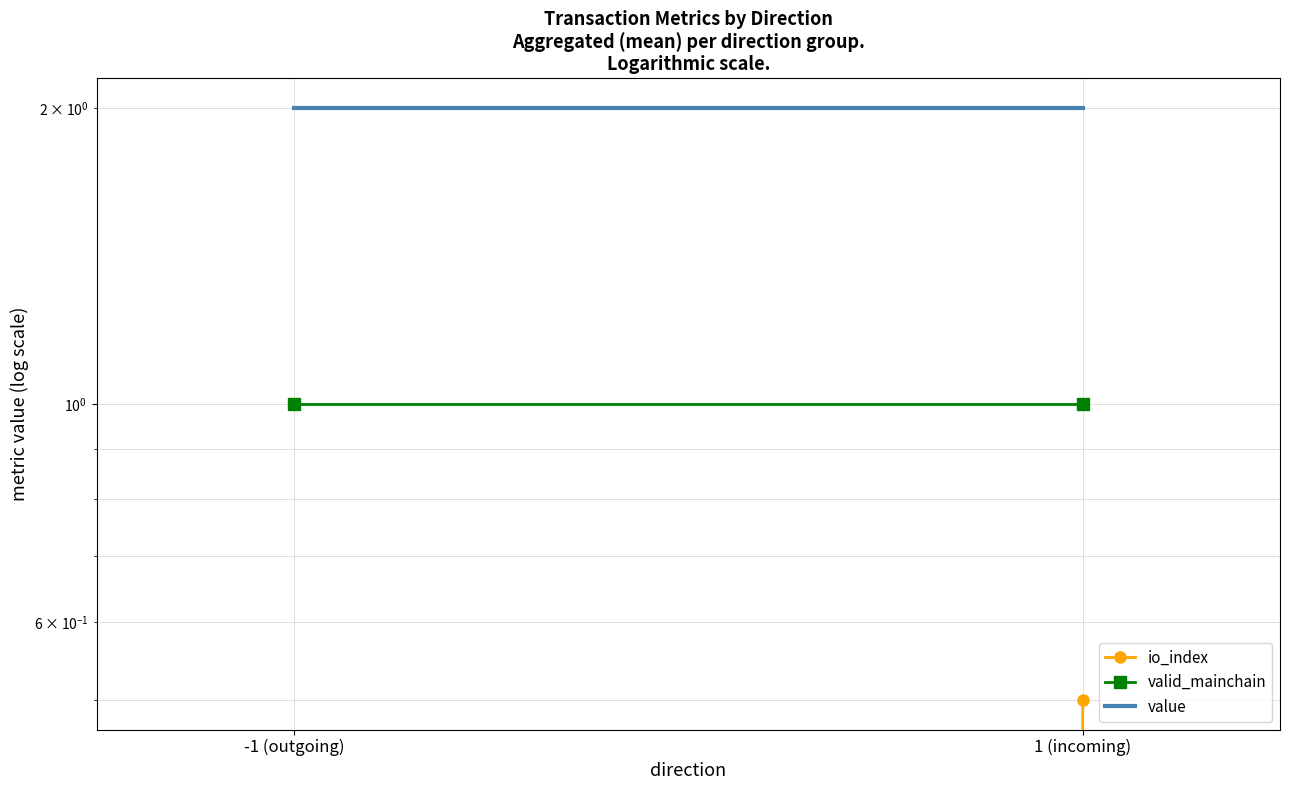

What are all the series names shown in the legend?

io_index, valid_mainchain, value